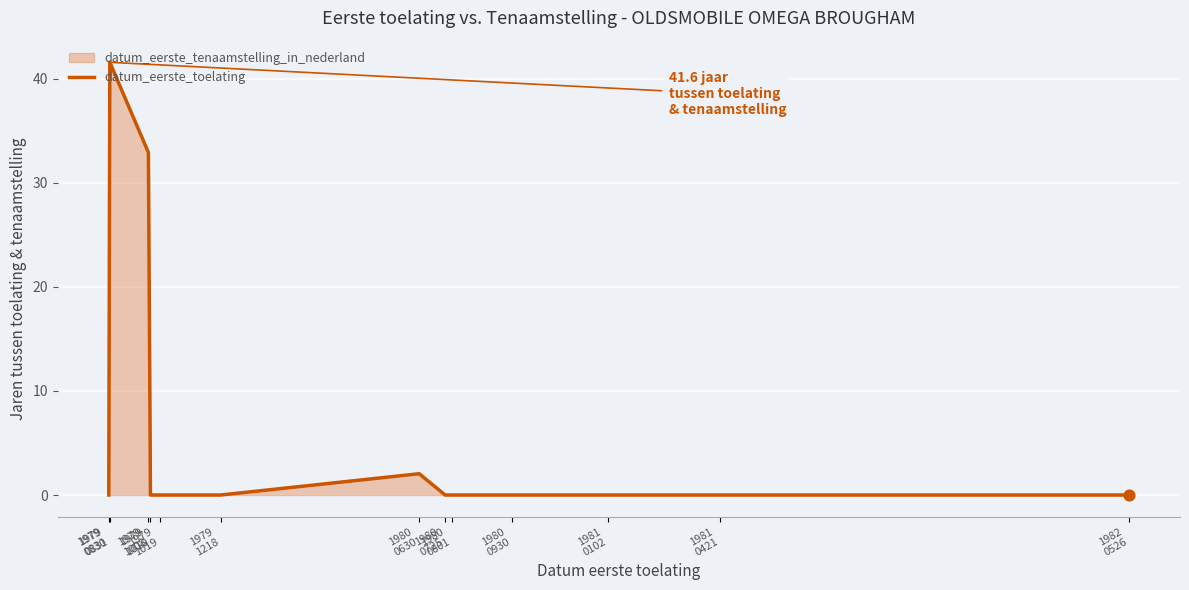

Which has a higher value, 1979
0830 or 1981
0421?

1979
0830